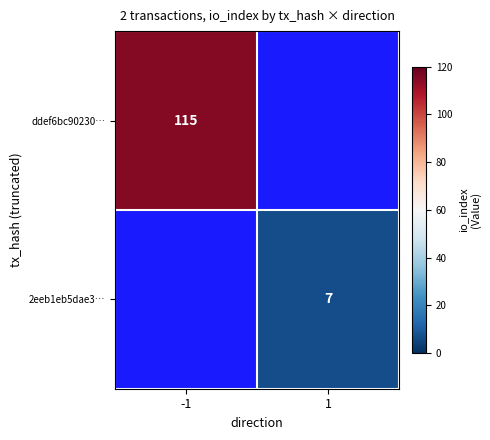

The 2eeb1eb5dae3… series shows 2 at 1. True or false?

False